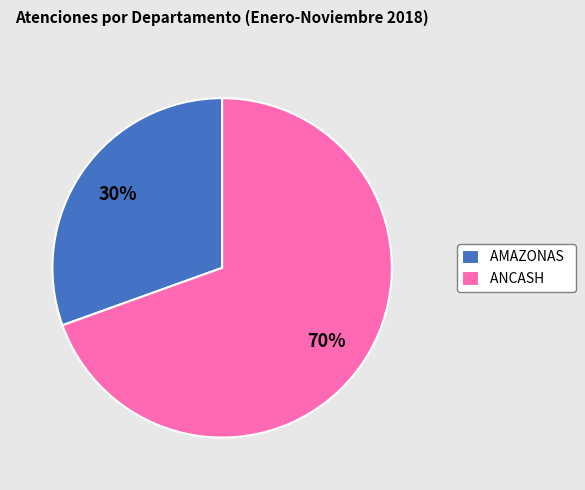

To the nearest percent, what portion does ANCASH represent?

70%